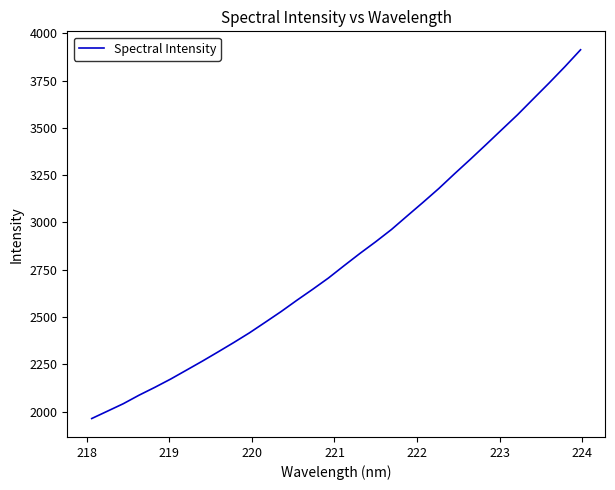

Does the chart have visible grid lines?

No